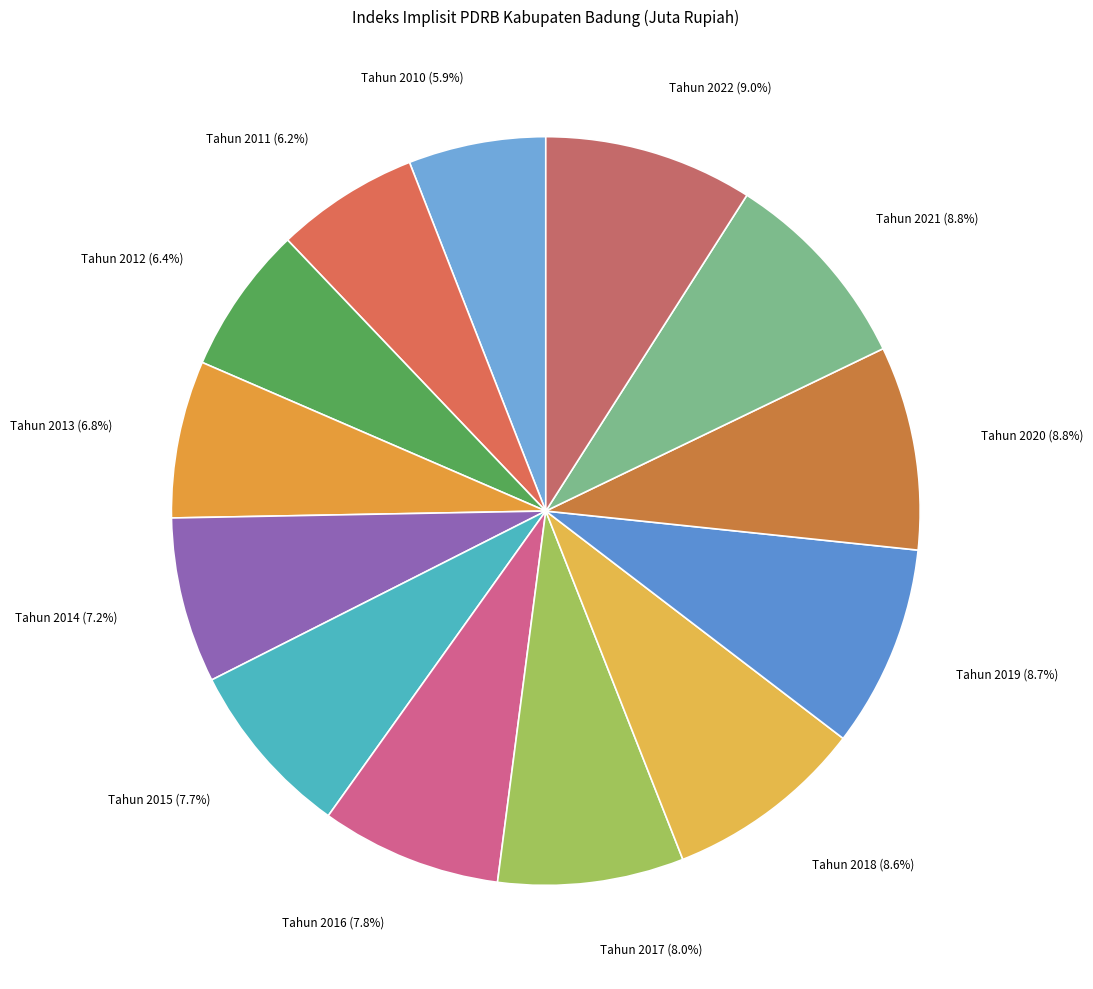

What is the smallest slice in the pie chart?

Tahun 2010